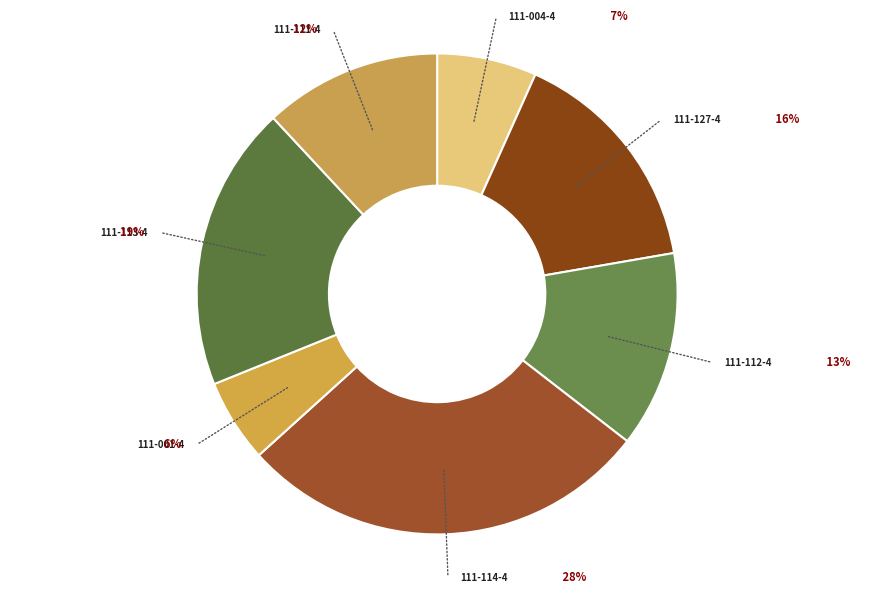

Is there a majority slice in this chart?

No